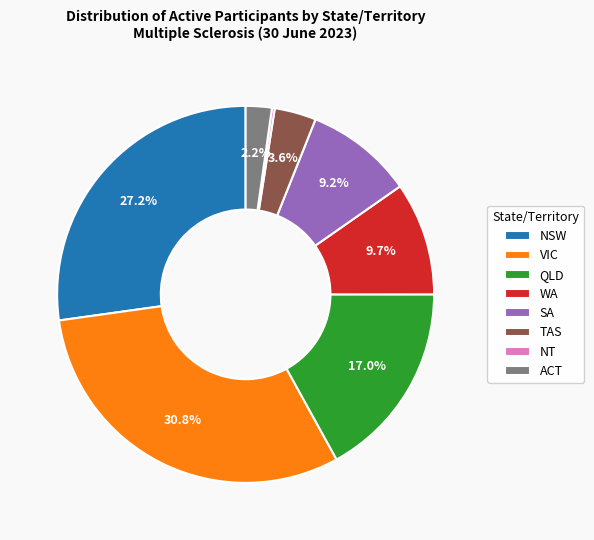

What percentage is the WA slice, to the nearest percent?

10%